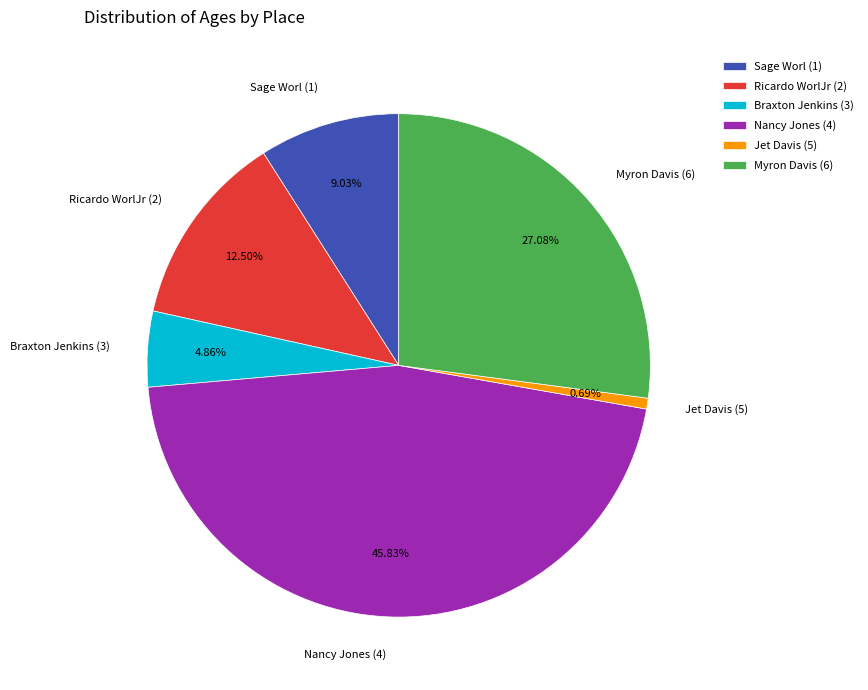

Which has a higher value, Ricardo WorlJr (2) or Jet Davis (5)?

Ricardo WorlJr (2)